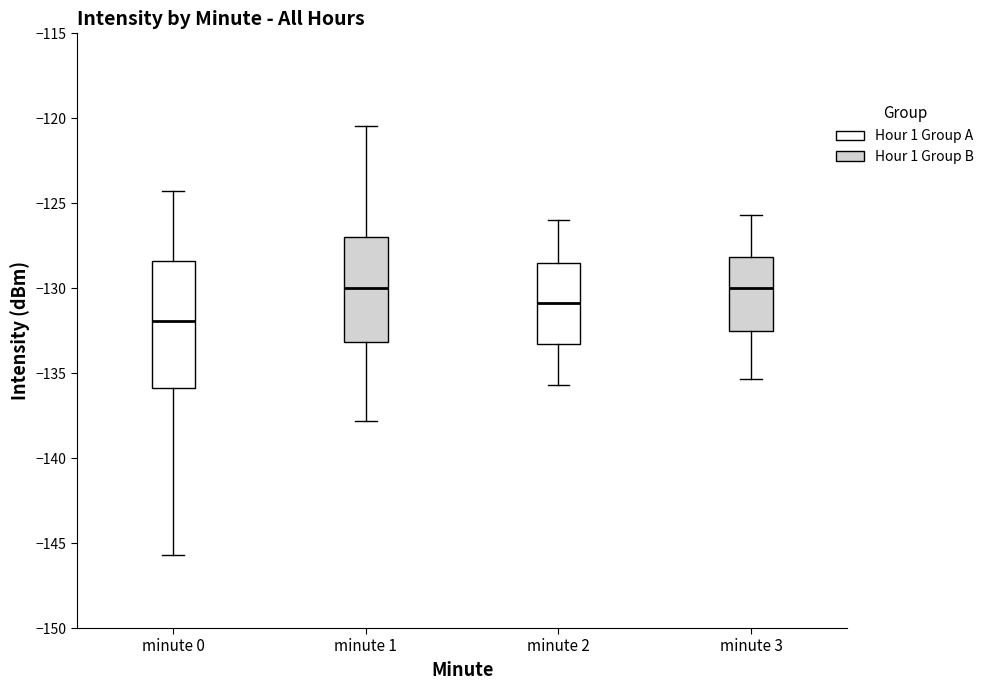

Comparing the boxes themselves (not the whiskers), which one is the tallest?

minute 0